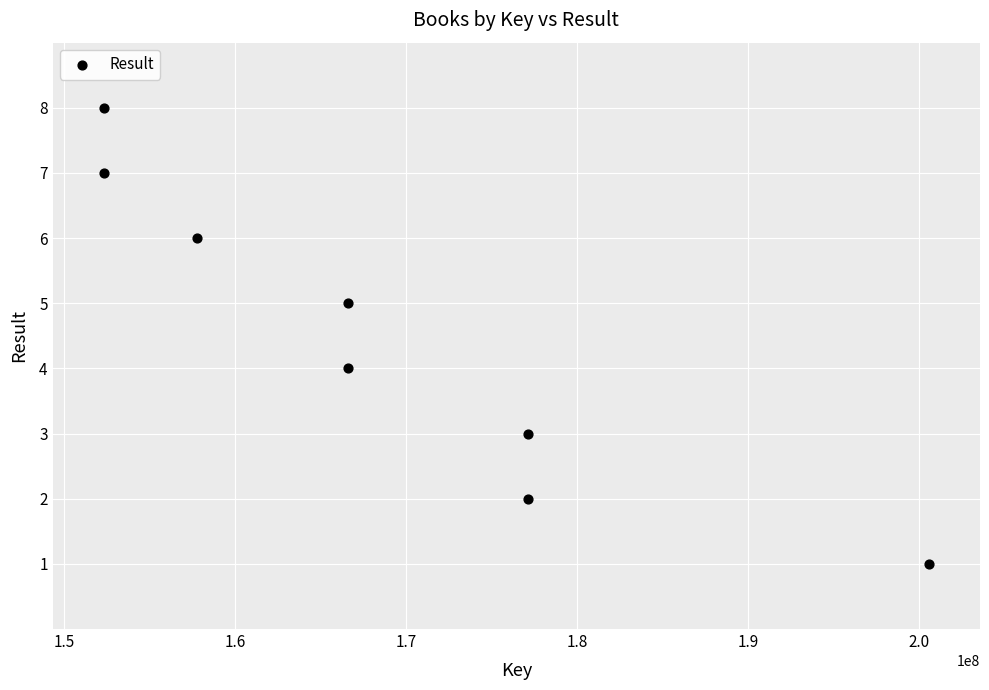

What is the range of X values (max minus min)?

48254551